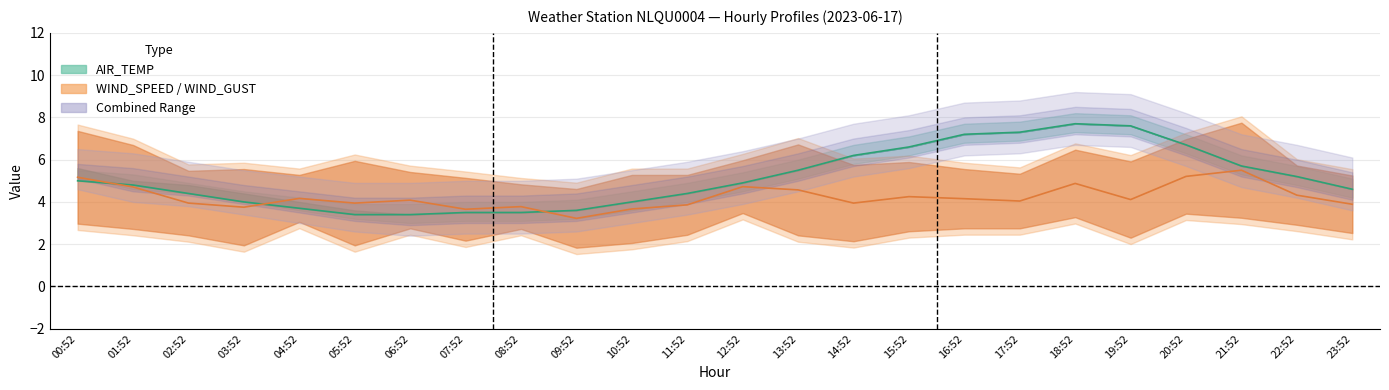

How many interior local valleys does the AIR_TEMP_MIN series have?

1